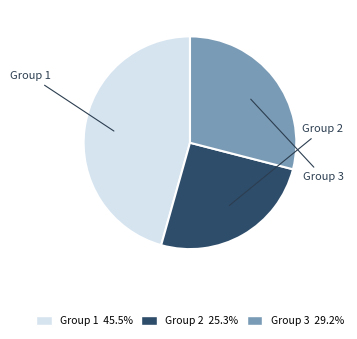

How many segments does this pie chart have?

3